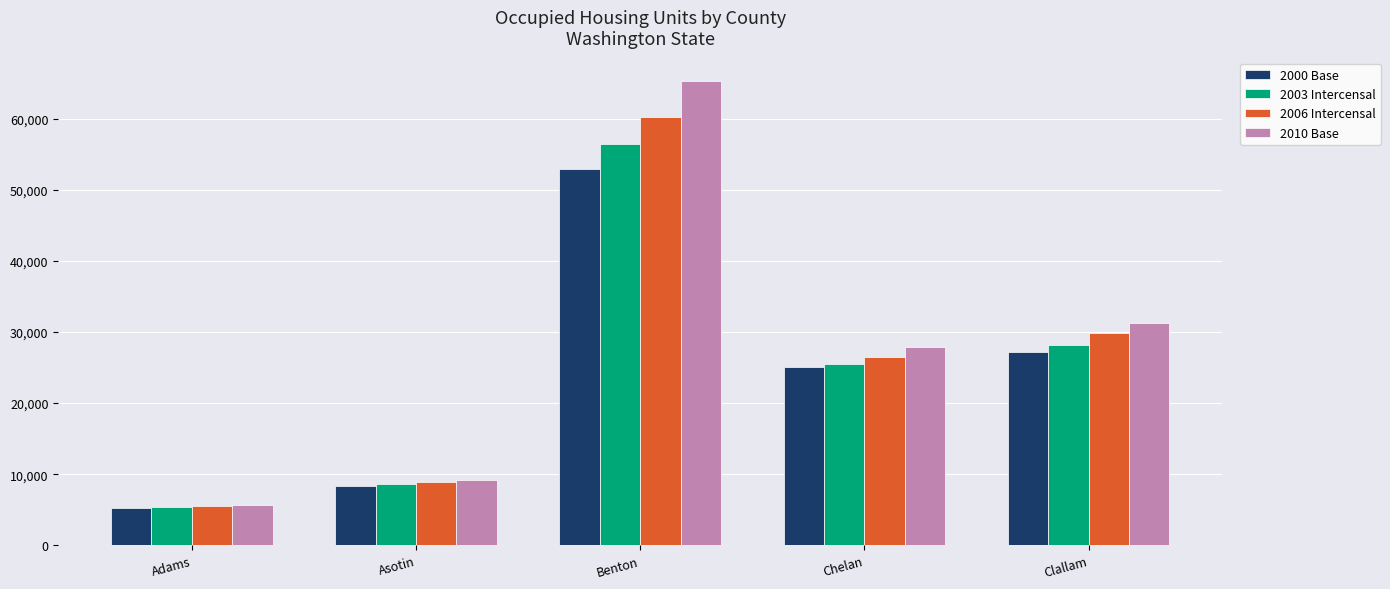

True or false: 2010 Base has a value of 31329 at Clallam.

True